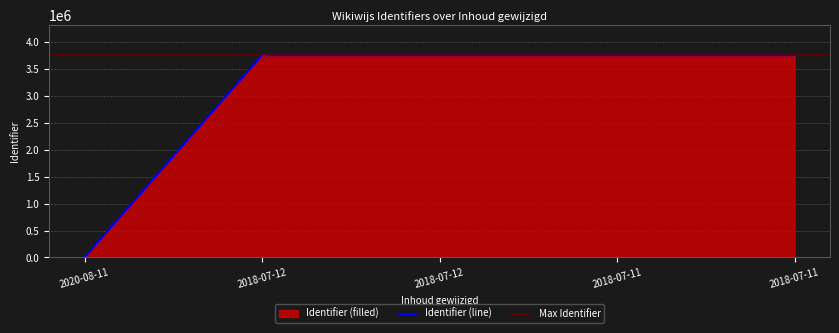

What is the average value?

3003344